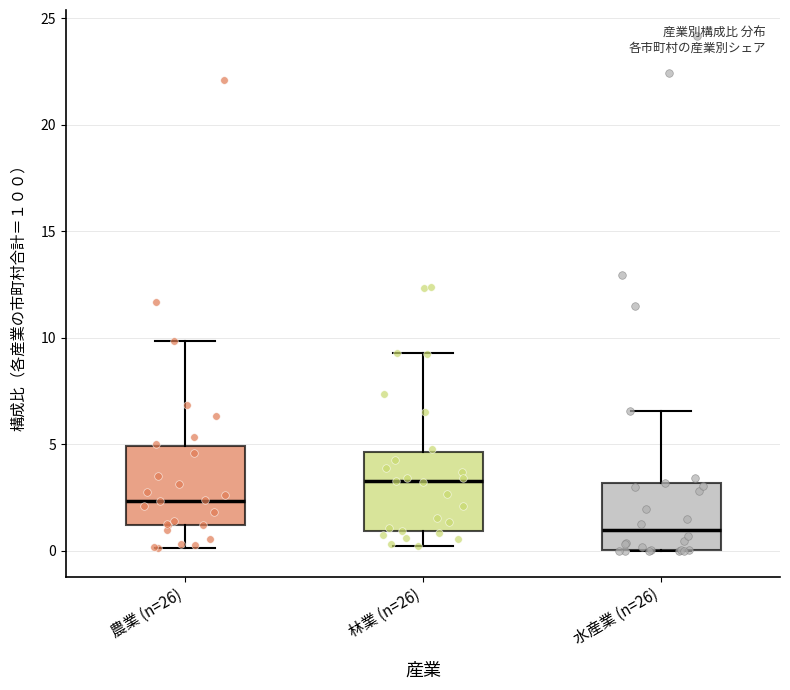

Reading left to right, transcribe this box plot: for each box, give where its median line is, the range the box spans, and where its two whiskers end, as read against the y-axis. The values are not printed on the chart, so give them approximately, as read against the axis.

農業 (n=26): median 2.5, box 1.0 to 5.0, whiskers 0.0 to 10.0
林業 (n=26): median 3.5, box 1.0 to 4.5, whiskers 0.0 to 9.5
水産業 (n=26): median 1.0, box 0.0 to 3.0, whiskers 0.0 to 6.5